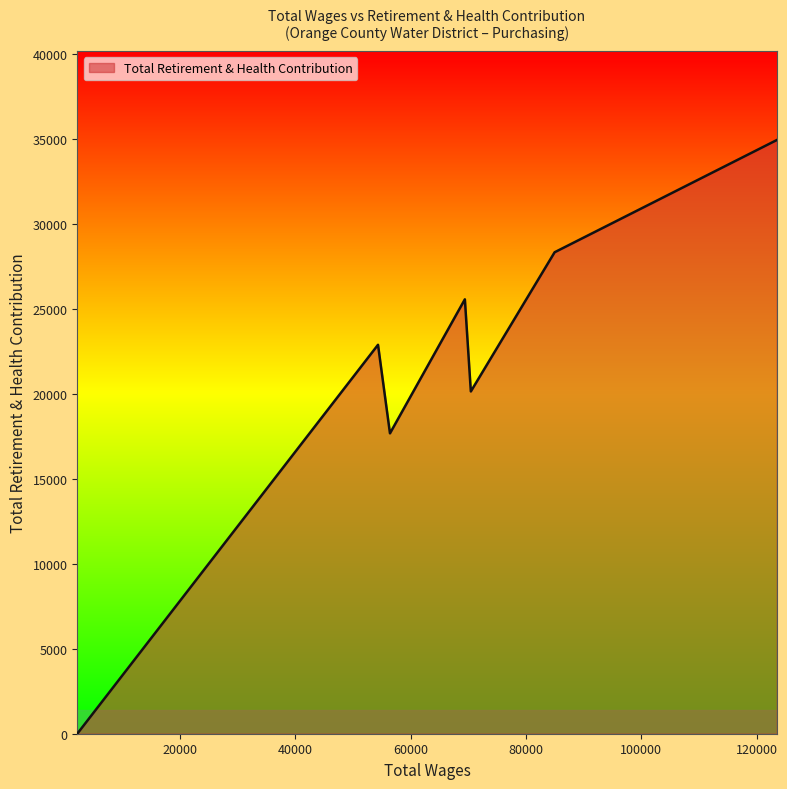

What is the maximum value shown in the chart?

34960